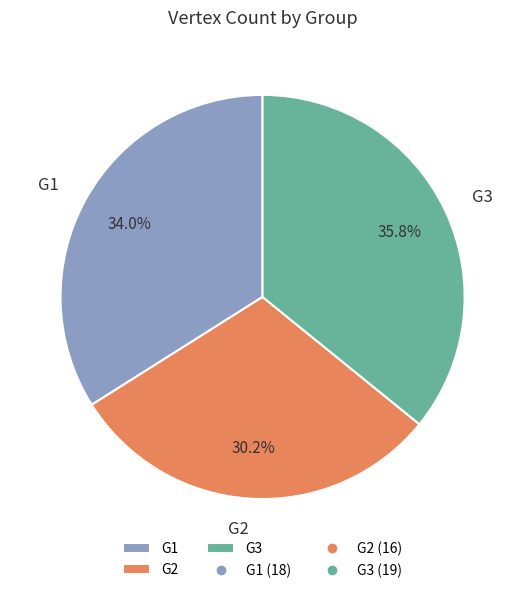

To the nearest percent, what portion does G2 represent?

30%